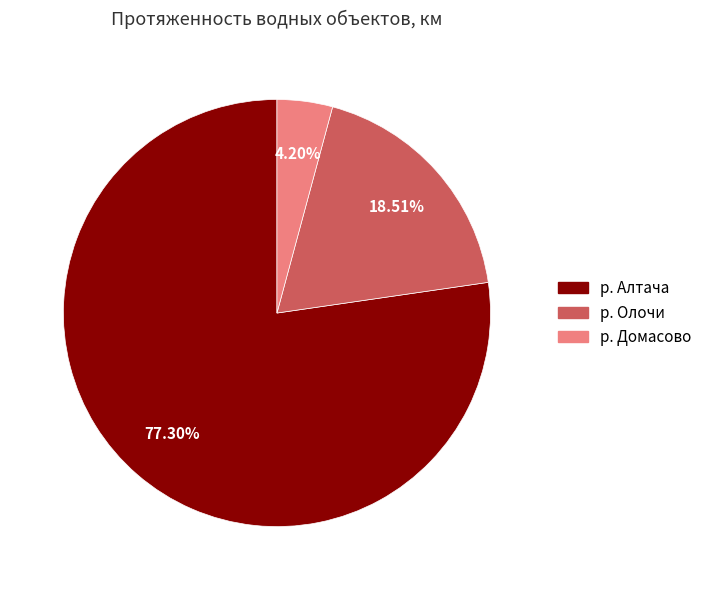

Between р. Алтача and р. Домасово, which is larger?

р. Алтача